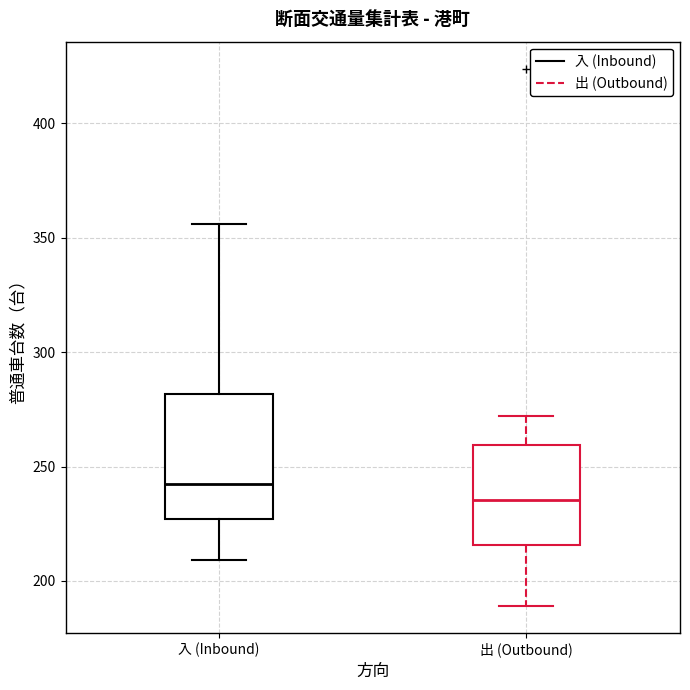

Which box is the tallest, from its lower edge to its upper edge?

入 (Inbound)